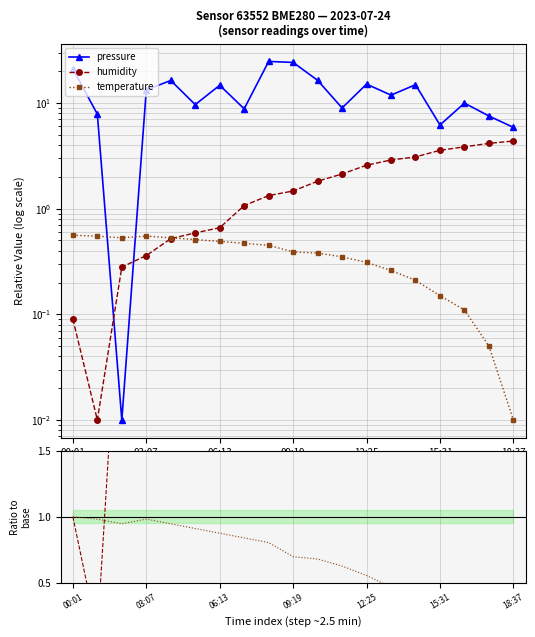

What is the label of the 9th point from the left?

8